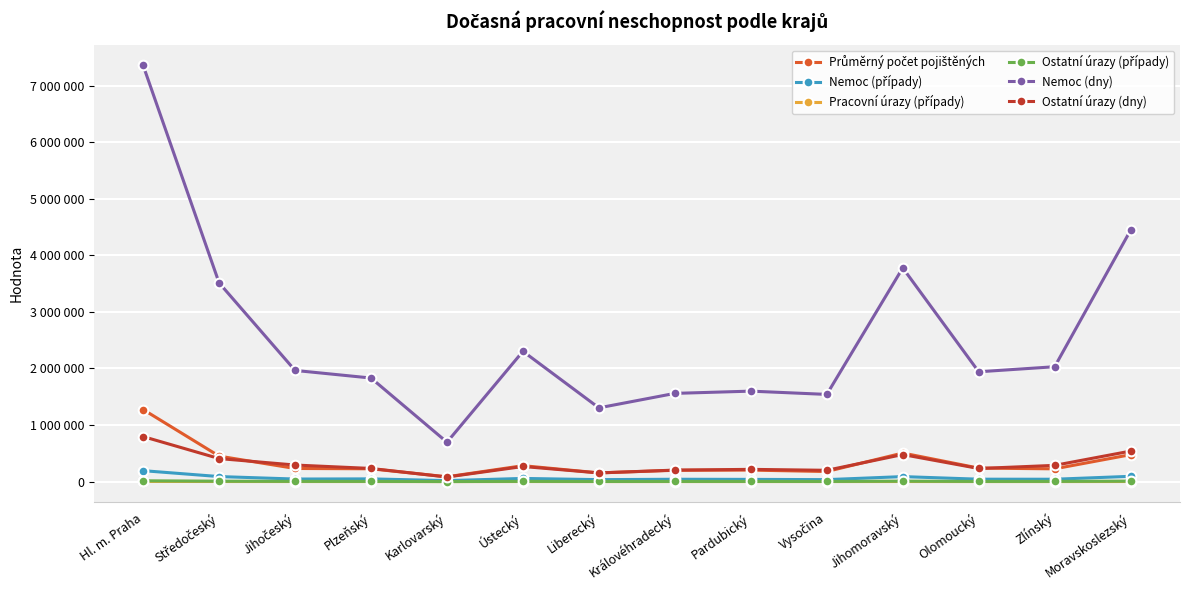

What is the difference between the maximum and minimum values in the Ostatní úrazy (případy) series?

12783